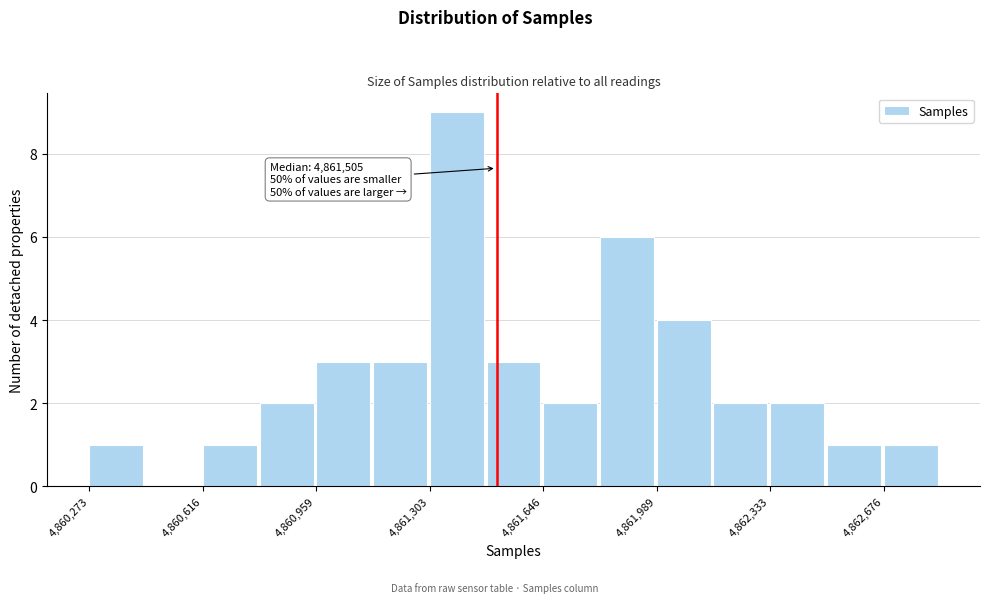

Around what value on the x-axis is the tallest bar? Give the approximate position of its centre, as read against the axis.

4861400